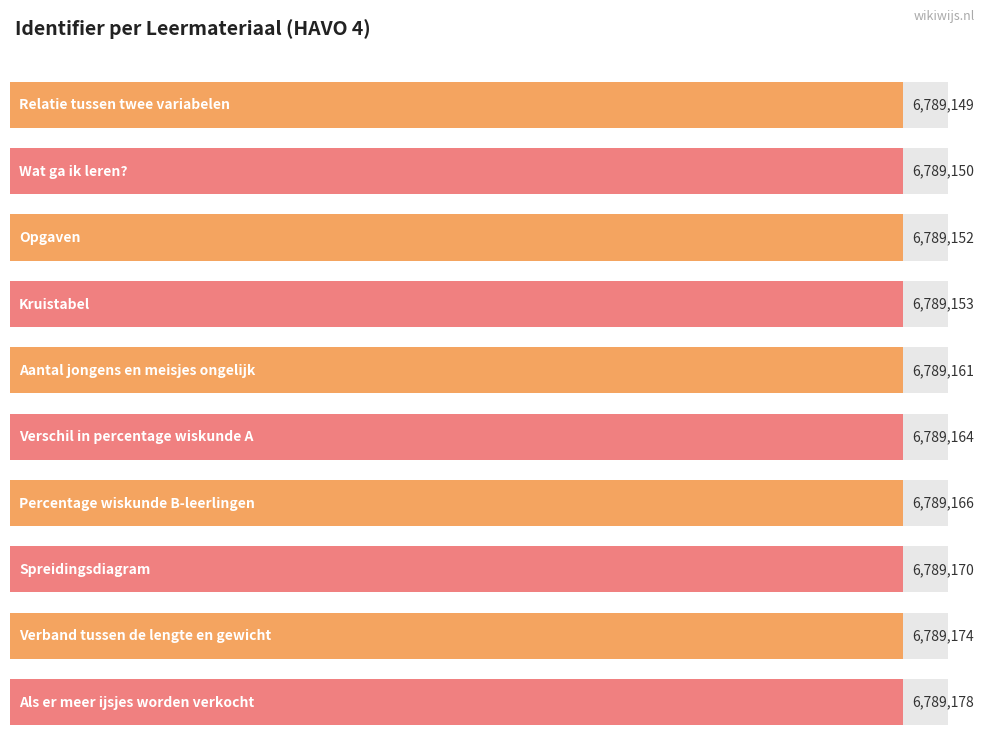

What is the label of the 1st bar from the left?

Relatie tussen twee variabelen